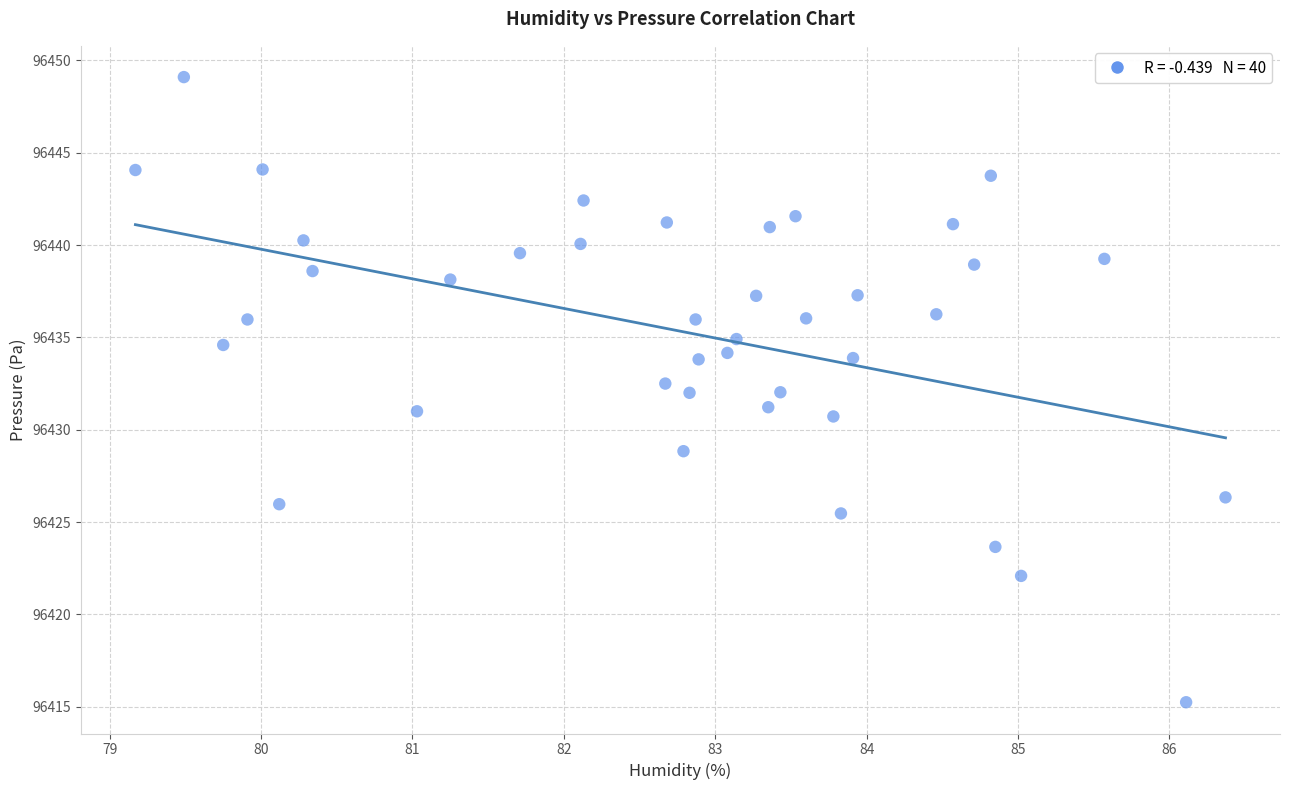

What is the range of X values (max minus min)?

7.2